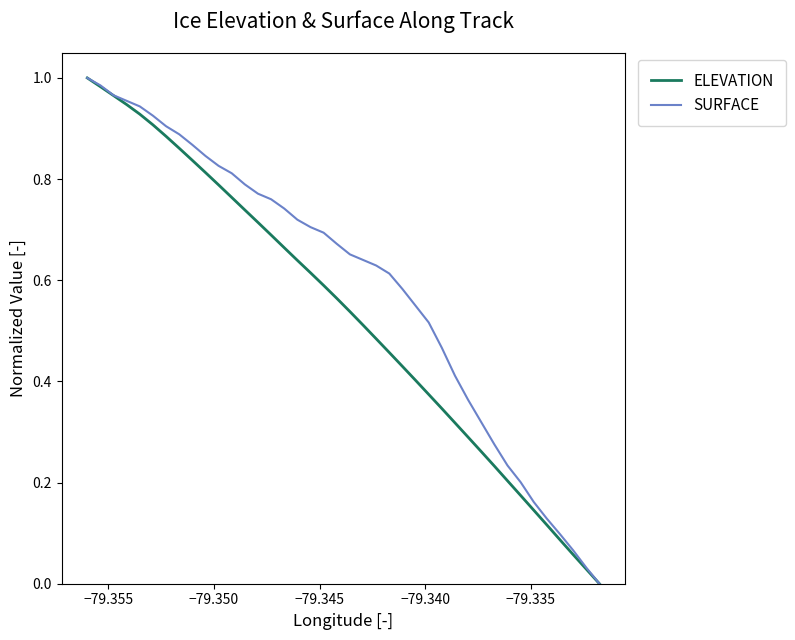

What is the value of the ELEVATION point at the 37th from the left?

0.9